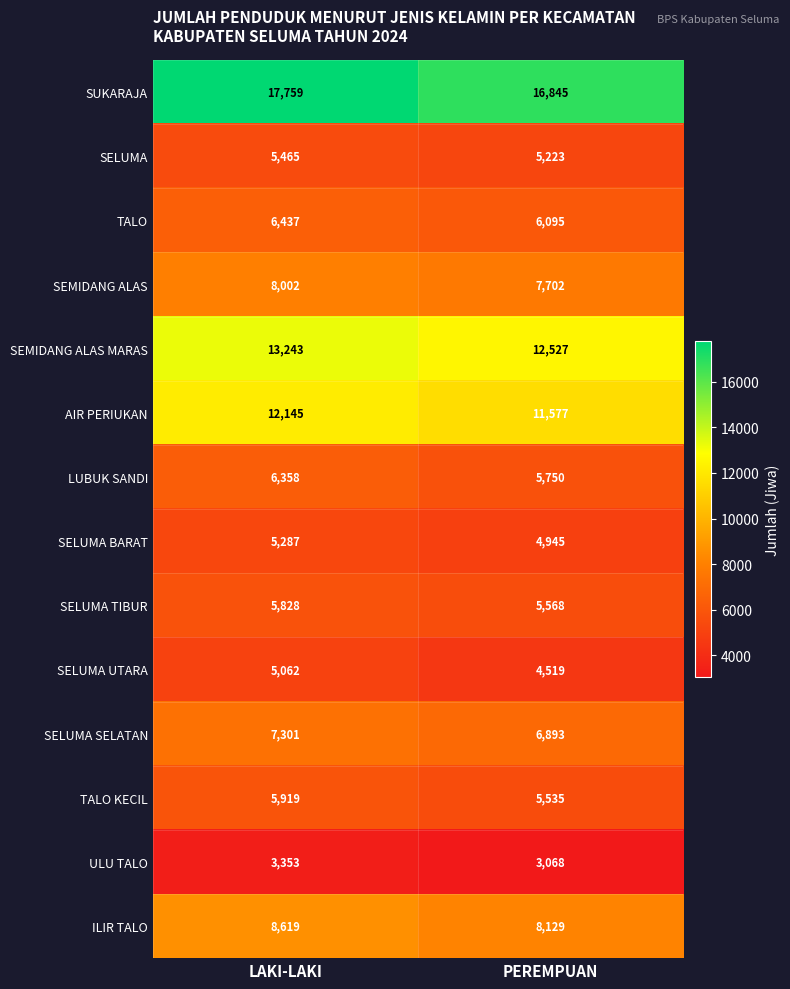

What is the approximate value of SEMIDANG ALAS at LAKI-LAKI?

8002